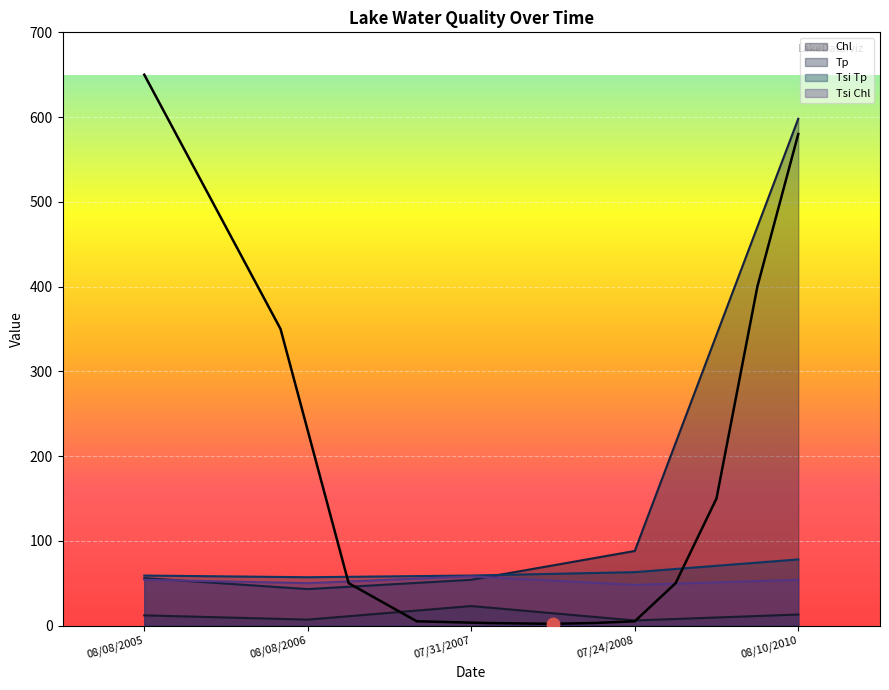

Which series contains the lowest Y value?

Chl